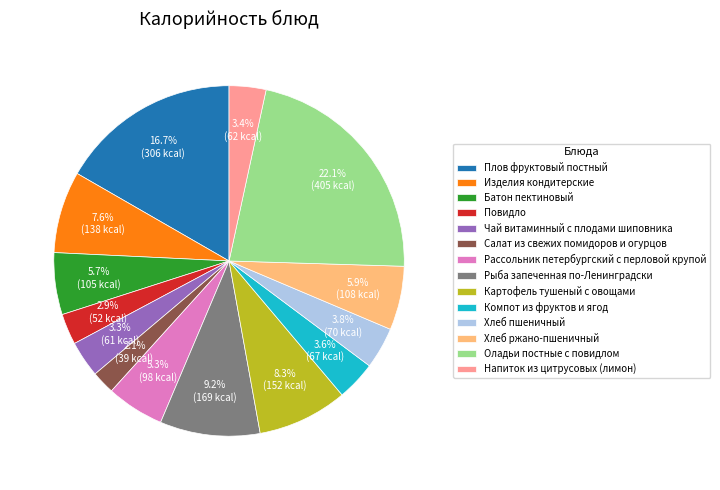

Which slice is the smallest?

Салат из свежих помидоров и огурцов